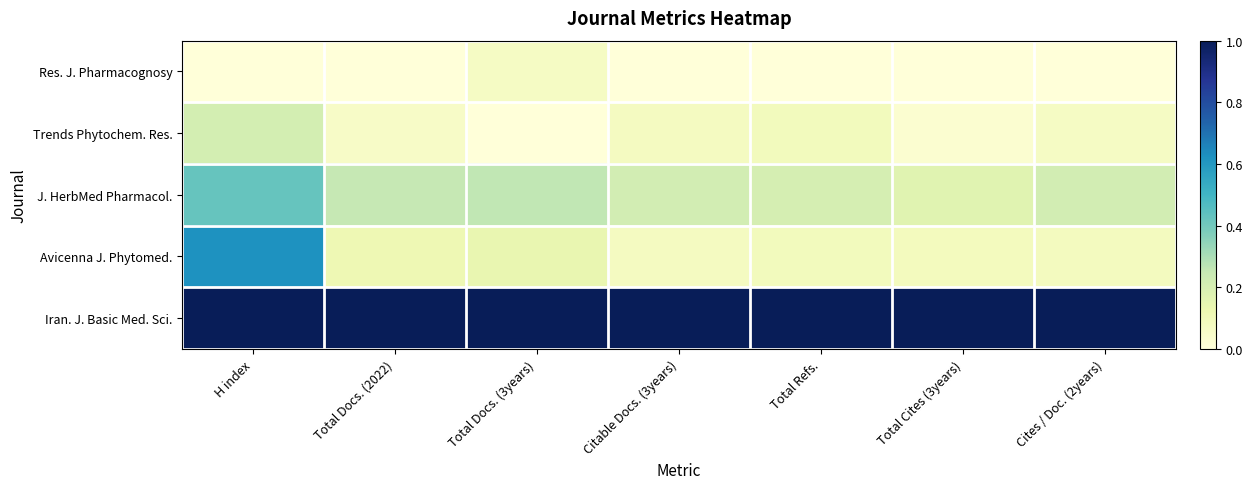

Between H index and Total Cites (3years), which series saw the biggest shift?

Avicenna J. Phytomed.